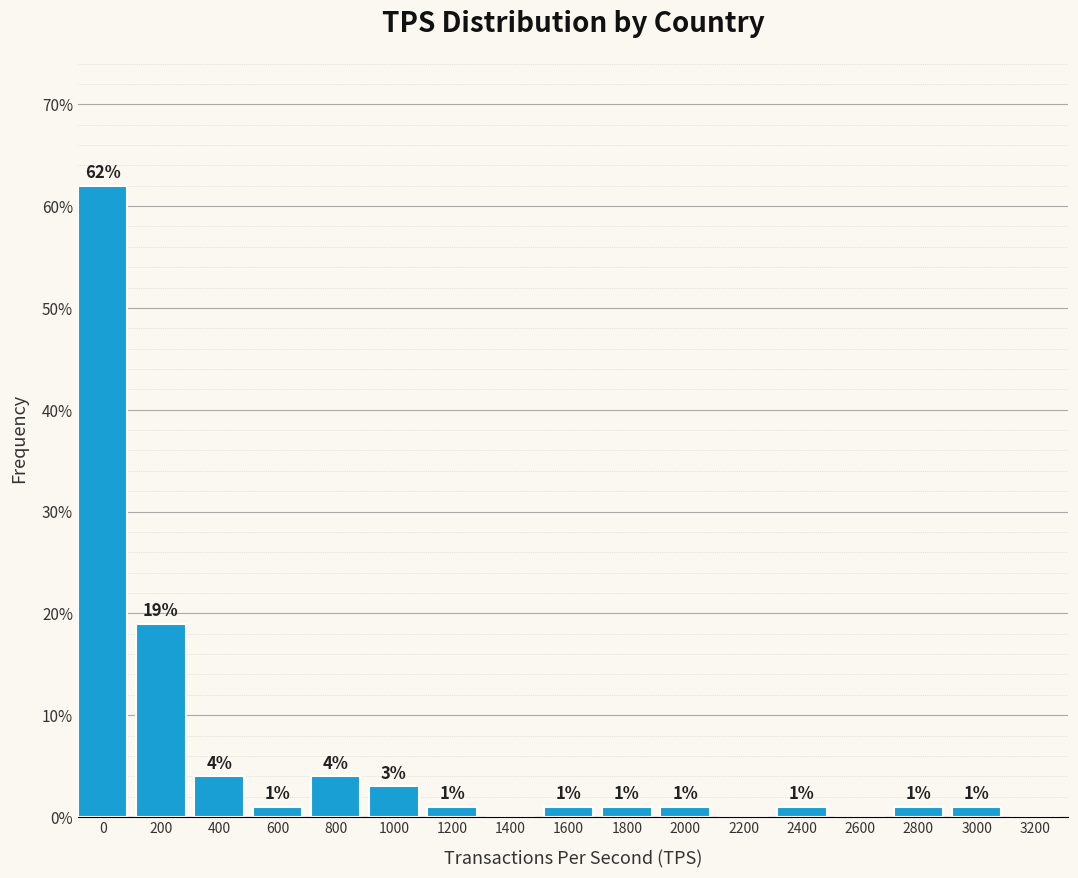

Reading left to right, transcribe all the data shown in this chart.

0=62	200=19	400=4	600=1	800=4	1000=3	1200=1	1400=0	1600=1	1800=1	2000=1	2200=0	2400=1	2600=0	2800=1	3000=1	3200=0